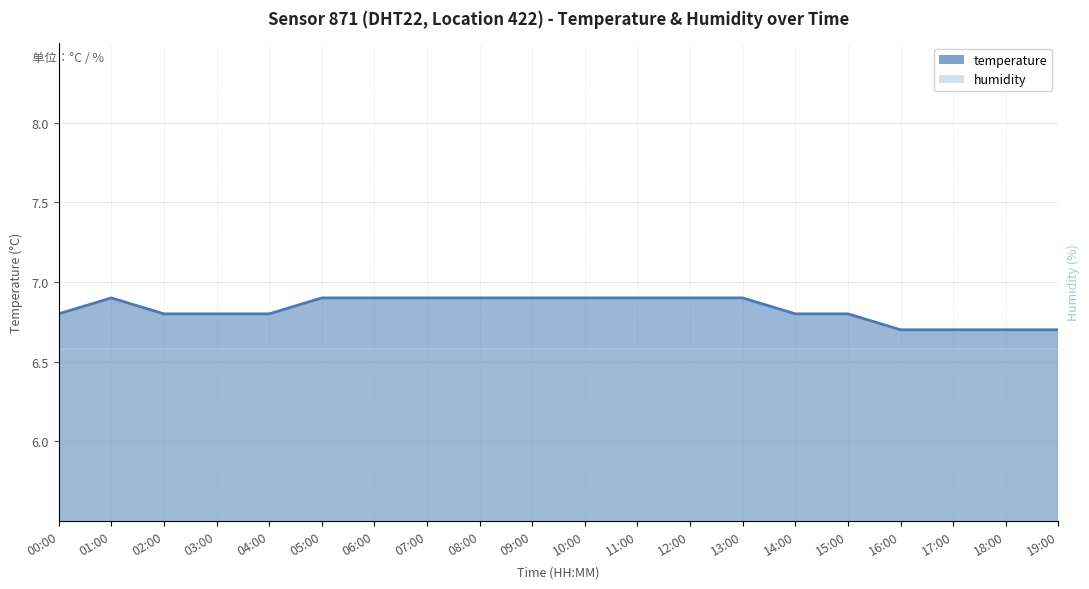

Count the number of categories in the chart.

20